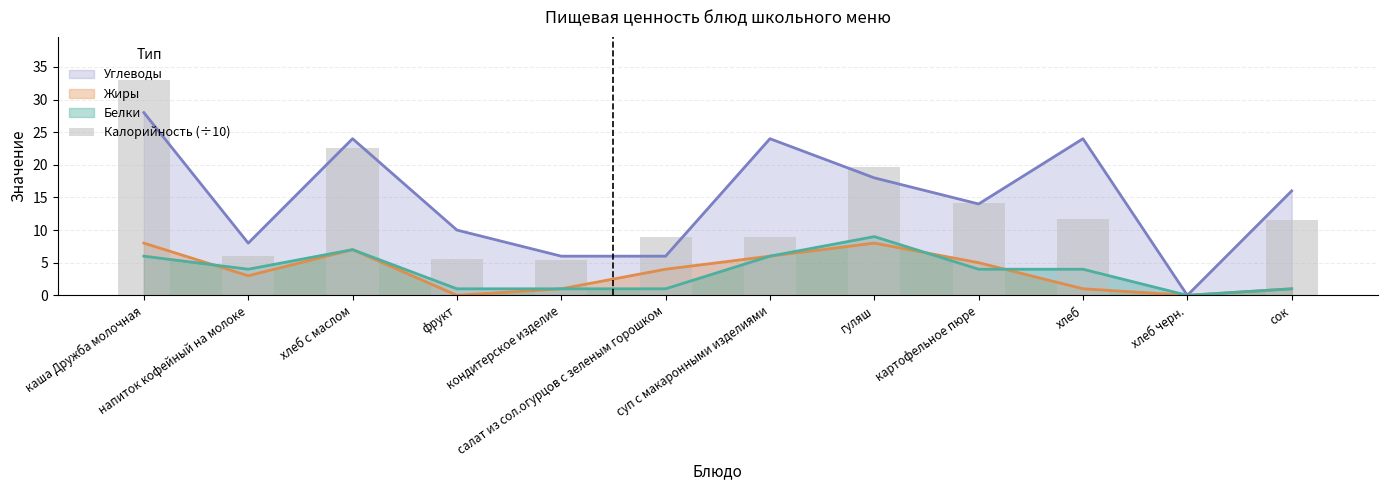

What is the average value?

12.3